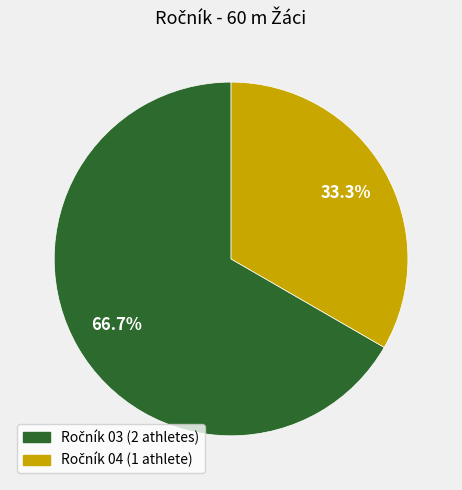

Is there a majority slice in this chart?

Yes